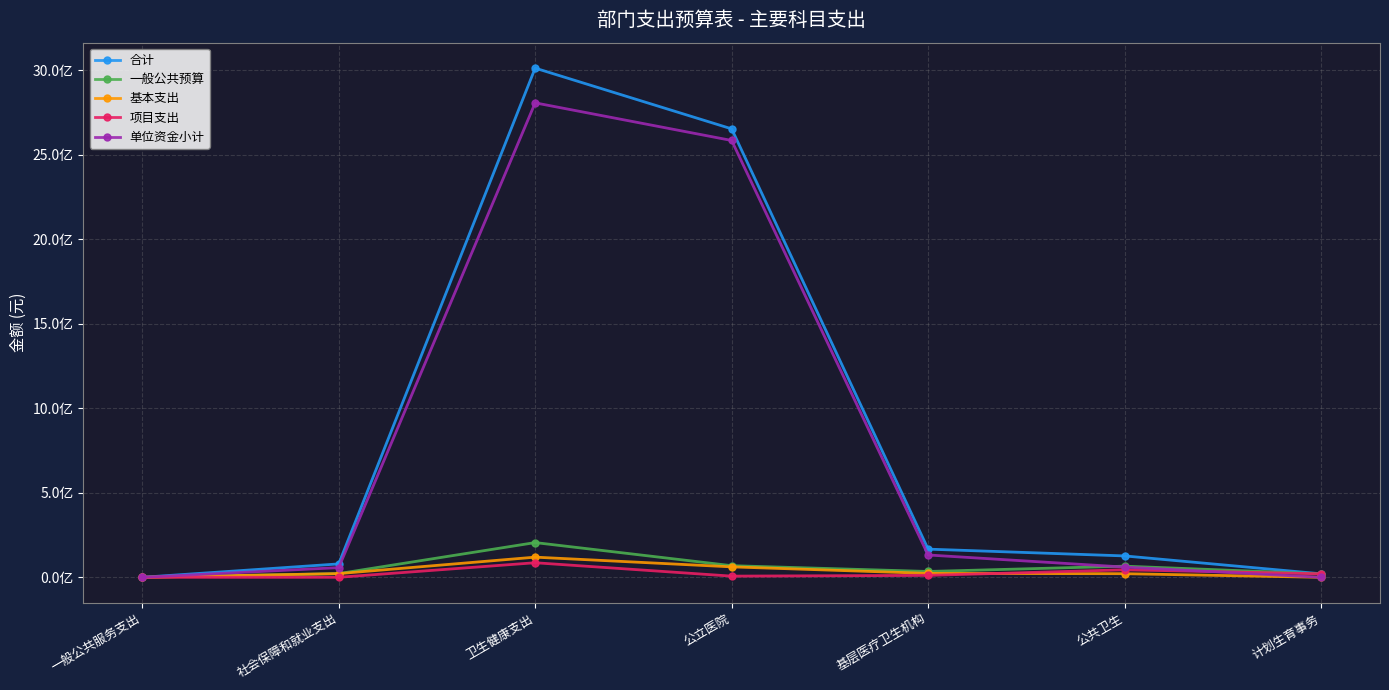

List the labels in order of 一般公共预算 value, smallest first.

一般公共服务支出, 计划生育事务, 社会保障和就业支出, 基层医疗卫生机构, 公共卫生, 公立医院, 卫生健康支出